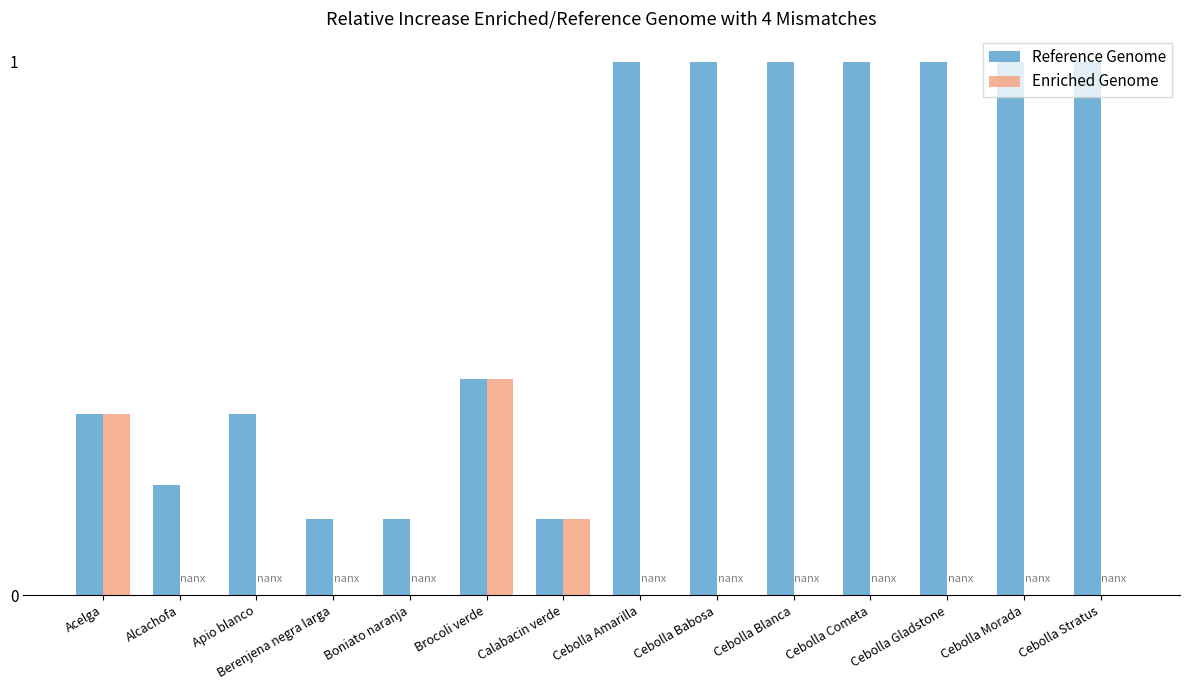

The value of Enriched Genome at Cebolla Babosa is 0.0. True or false?

True